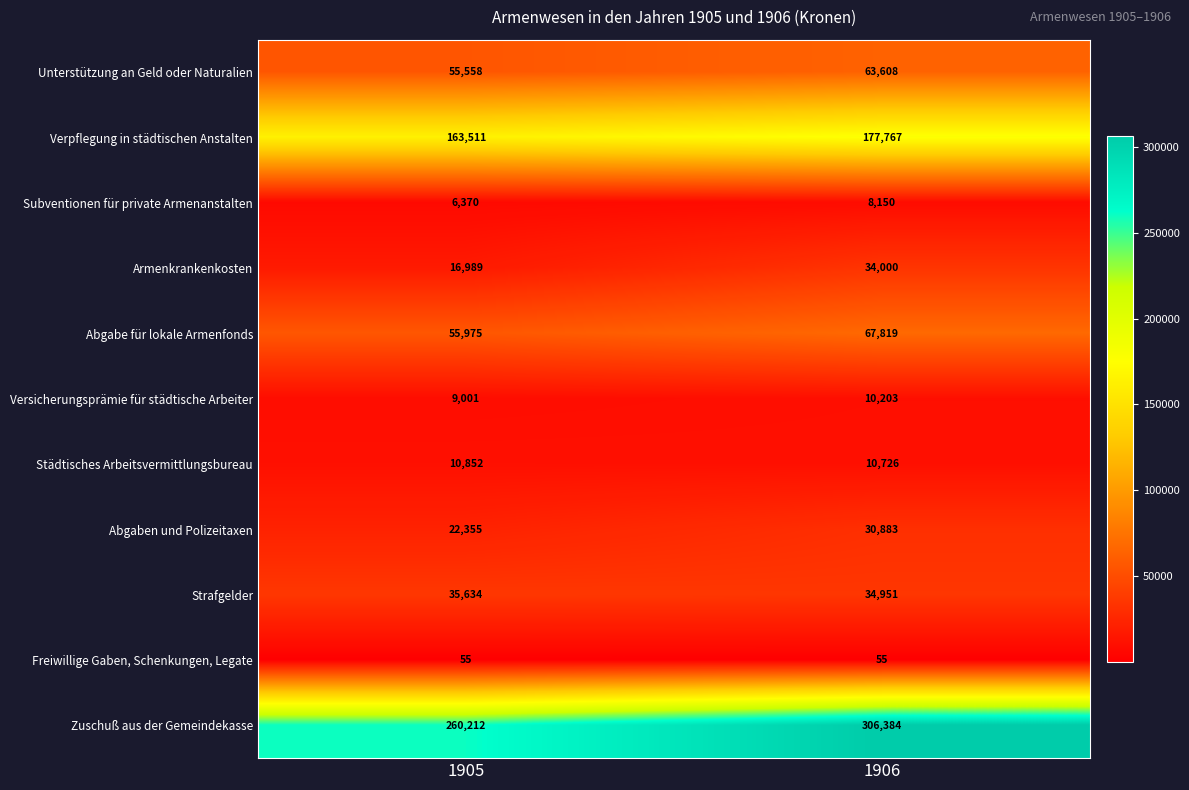

At which label is Versicherungsprämie für städtische Arbeiter closest to 9602?

1905